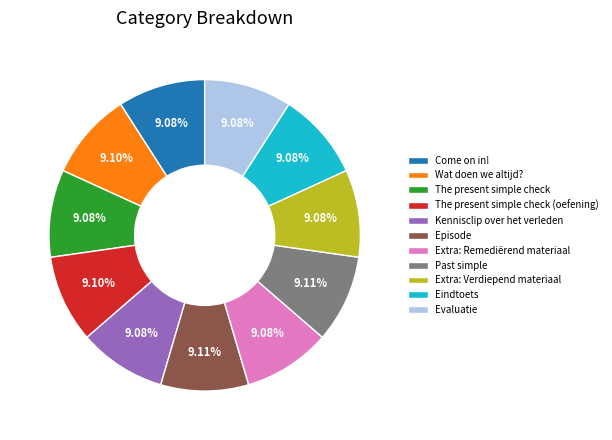

What percentage is the The present simple check slice, to the nearest percent?

9%